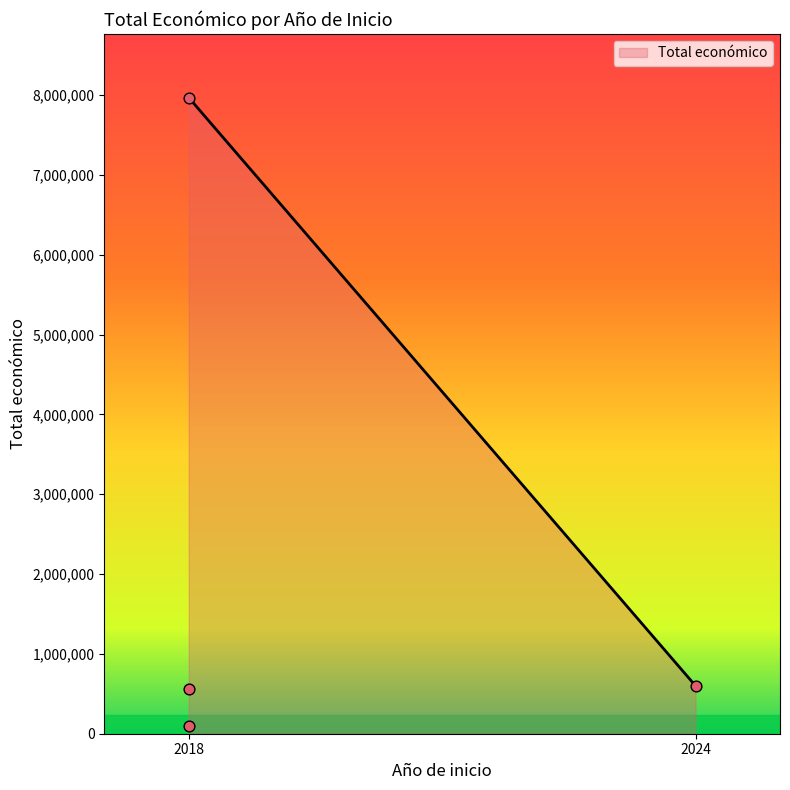

What is the change in value from 2018 to 2024?

+501932